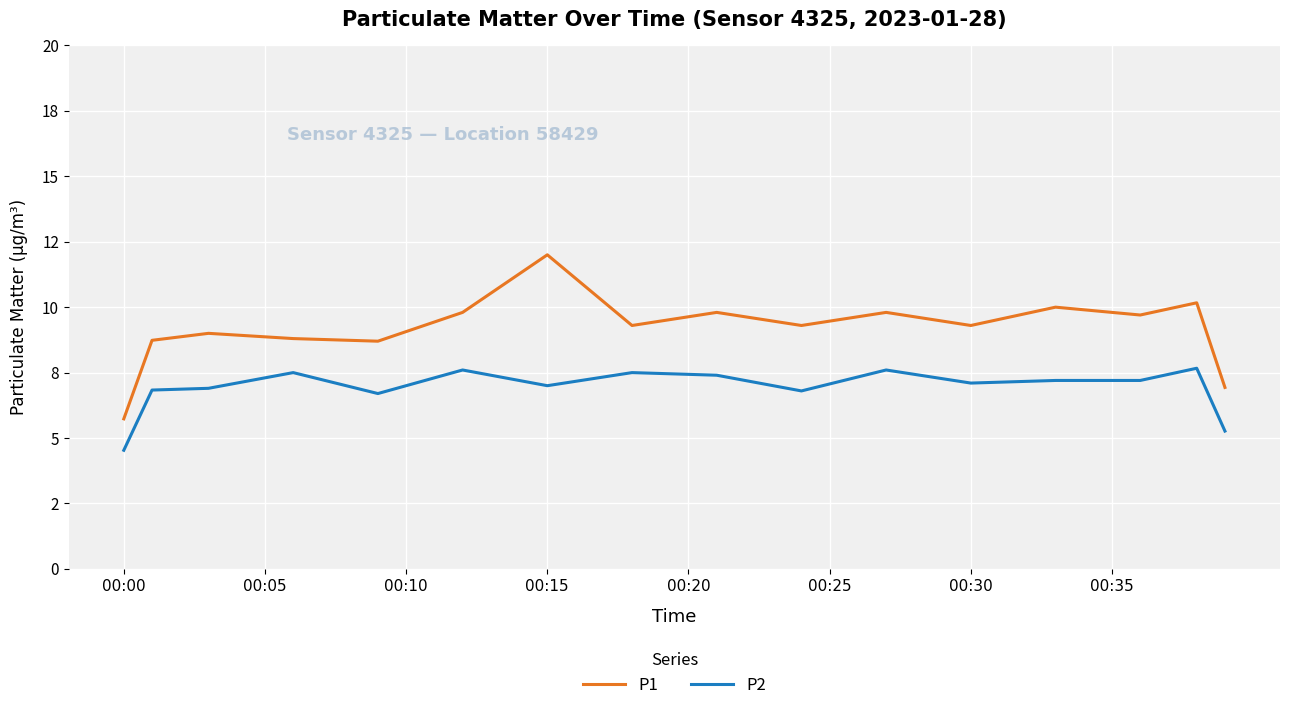

What are all the series names shown in the legend?

P1, P2